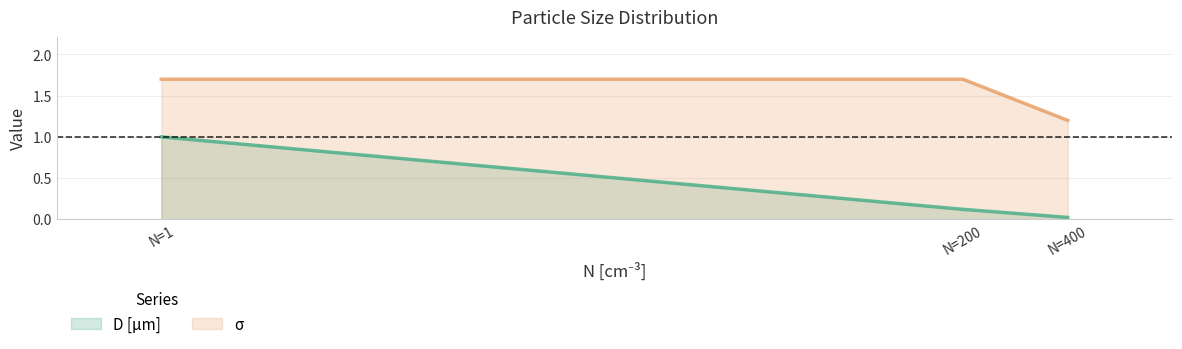

At N=200, list the series in order from smallest to largest.

D [µm], σ